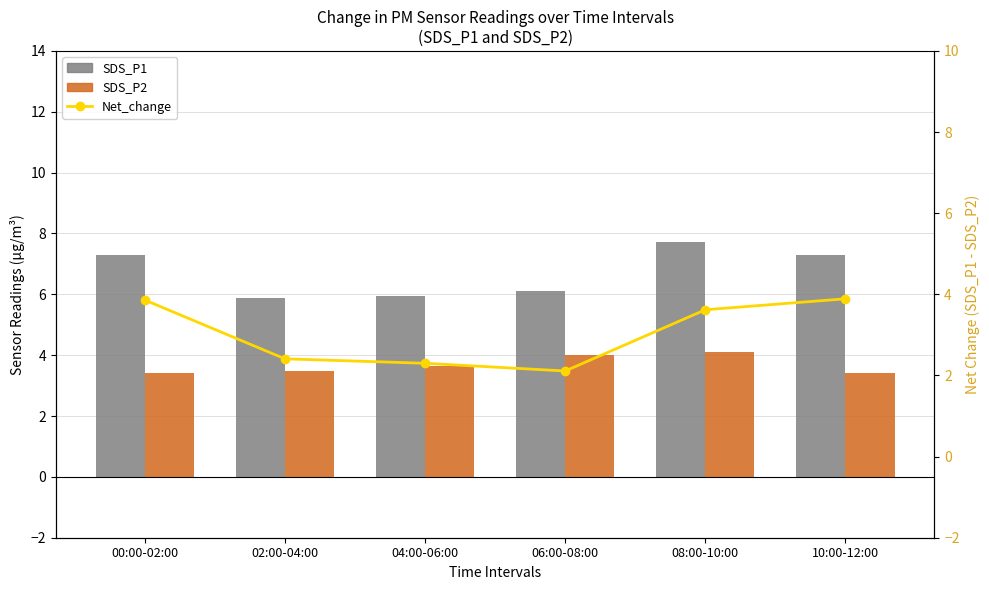

Count the number of data series in this chart.

3